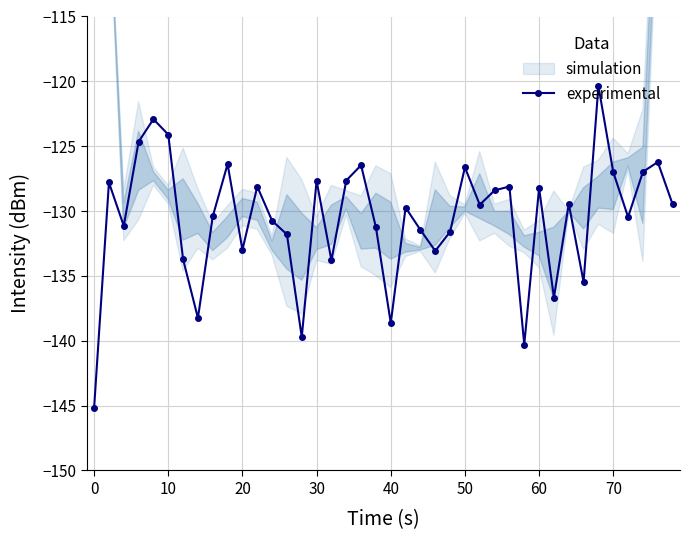

What is the maximum value for experimental?

-120.4